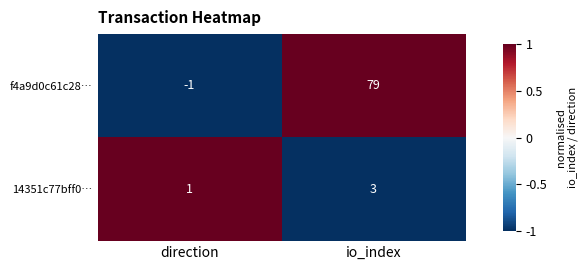

What is the difference between the highest and lowest values at direction?

2